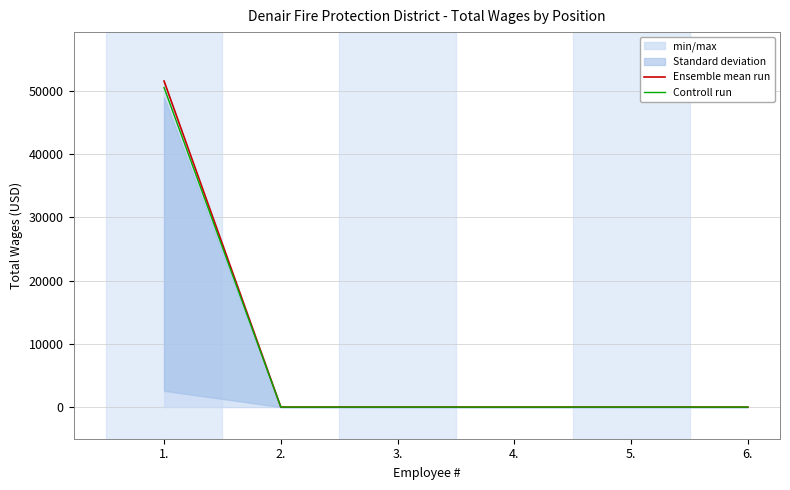

True or false: Ensemble mean run and Controll run intersect in this chart.

False